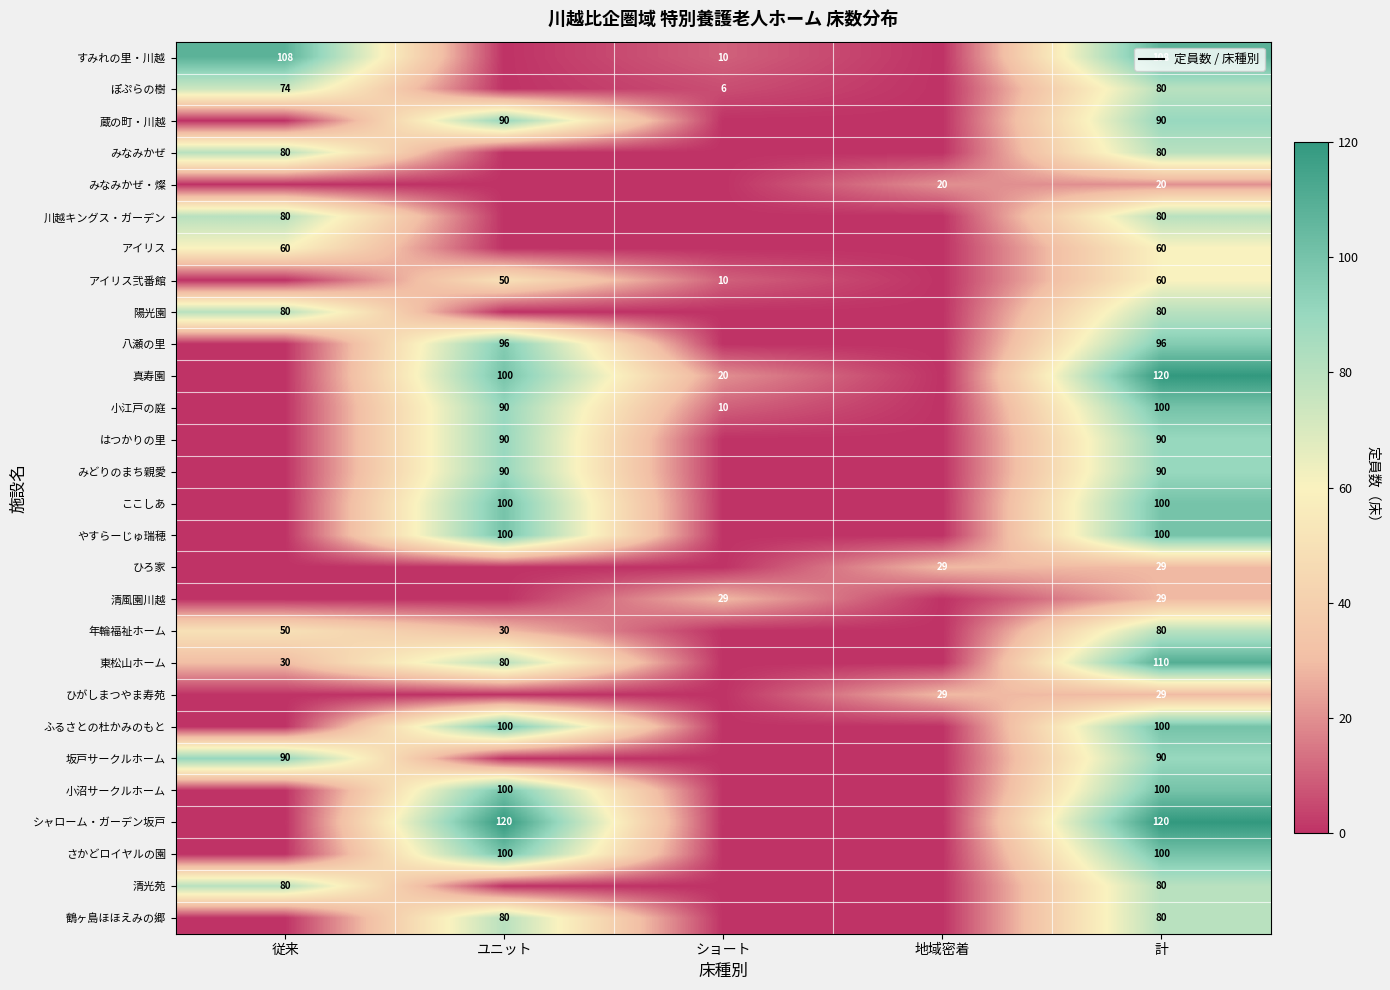

Read the 小沼サークルホーム value at ユニット, to the nearest 50.

100